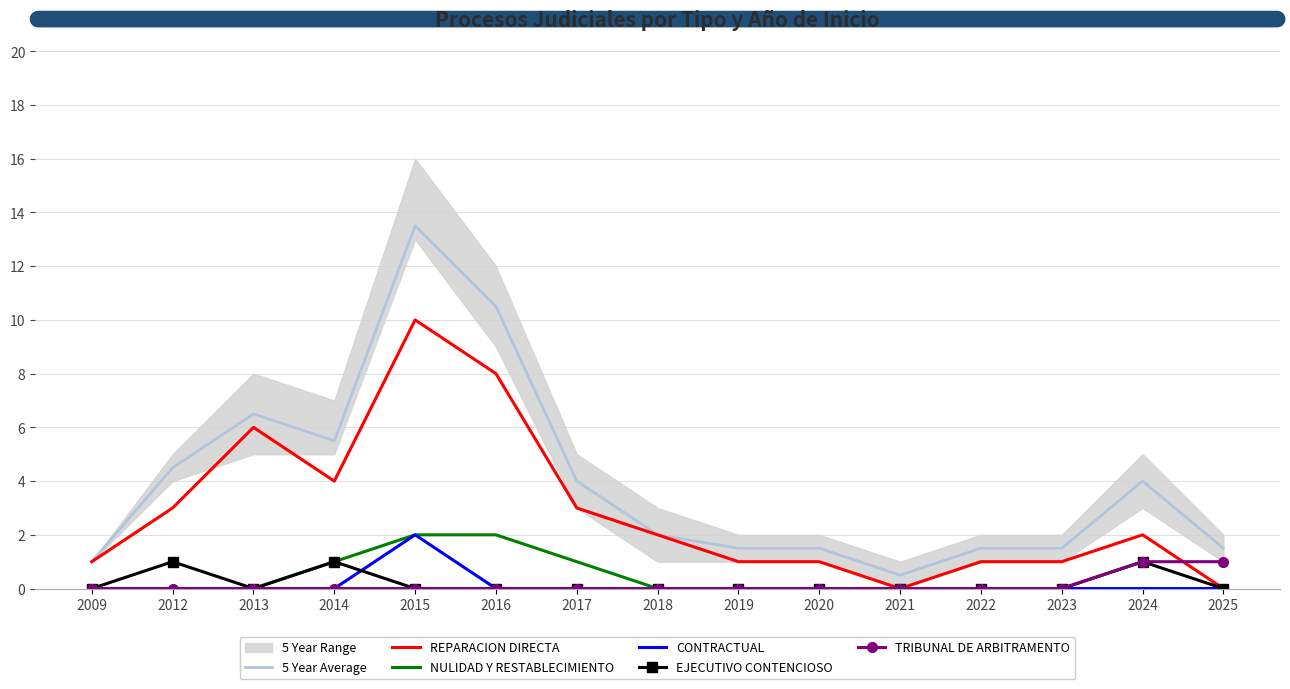

True or false: REPARACION DIRECTA and NULIDAD Y RESTABLECIMIENTO cross at least once.

False